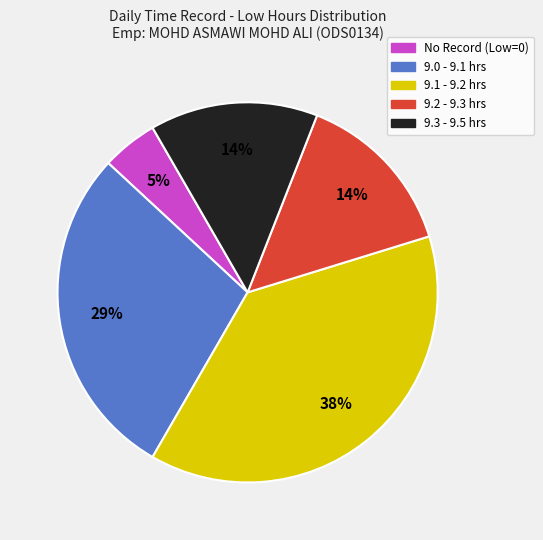

Is there a majority slice in this chart?

No